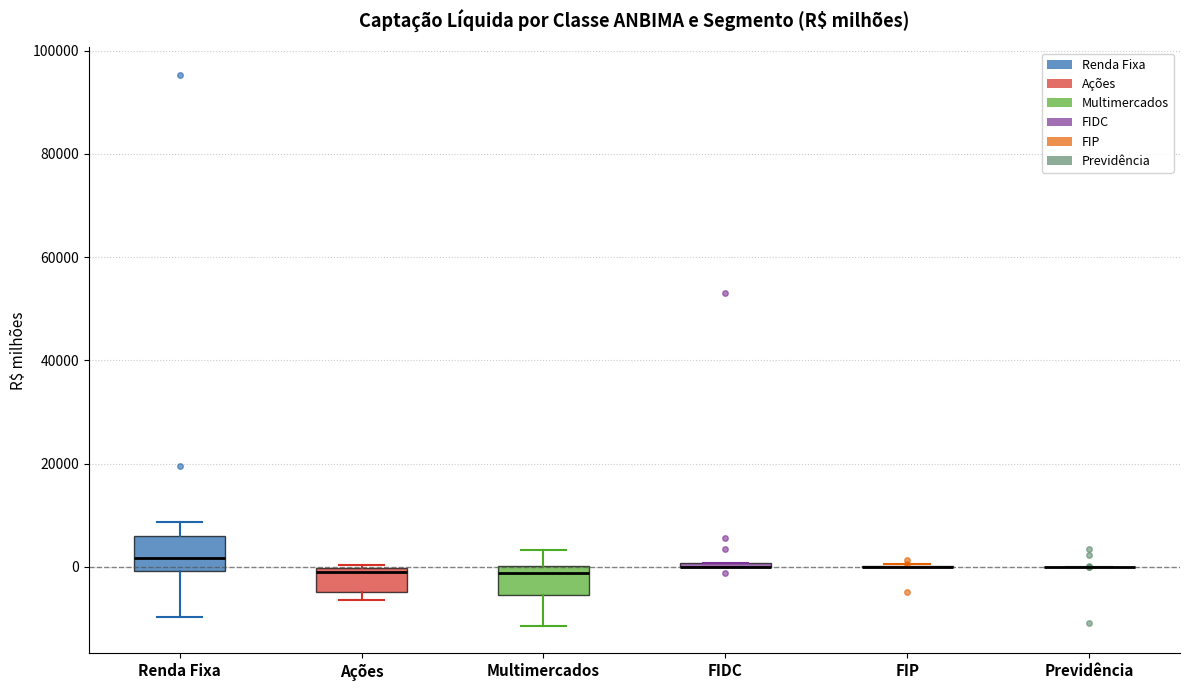

Where is the upper edge of the box for Multimercados on the y-axis? The values are not printed on the chart, so give them approximately, as read against the axis.

0